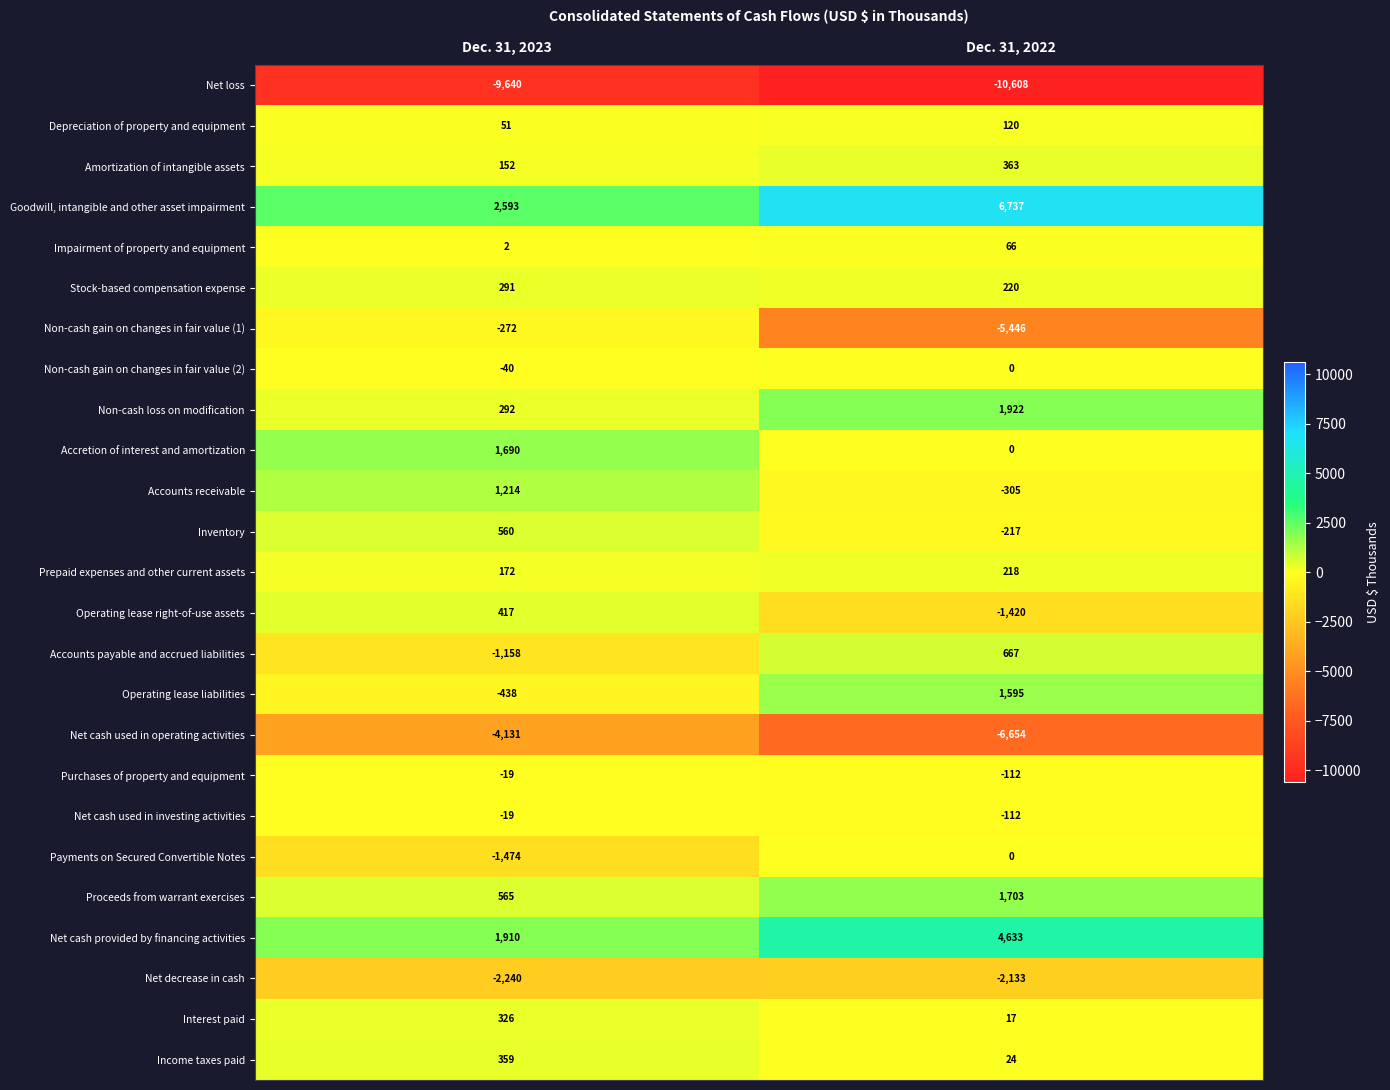

What value does the Amortization of intangible assets series have at Dec. 31, 2023, to the nearest 50?

150